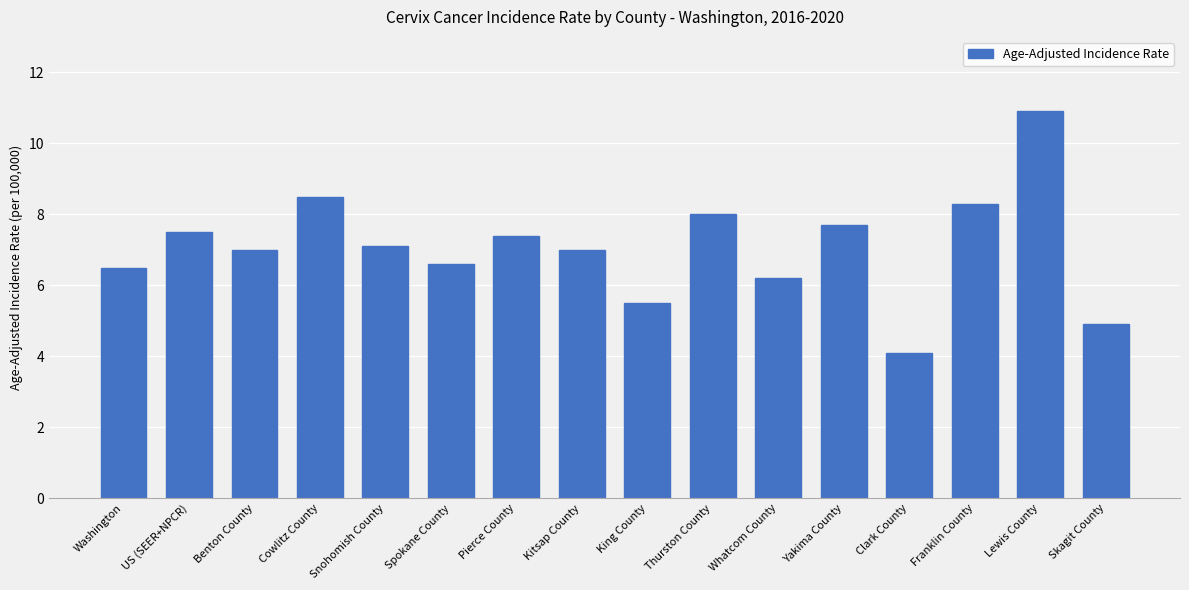

What is the difference between the maximum and second lowest values?

6.0